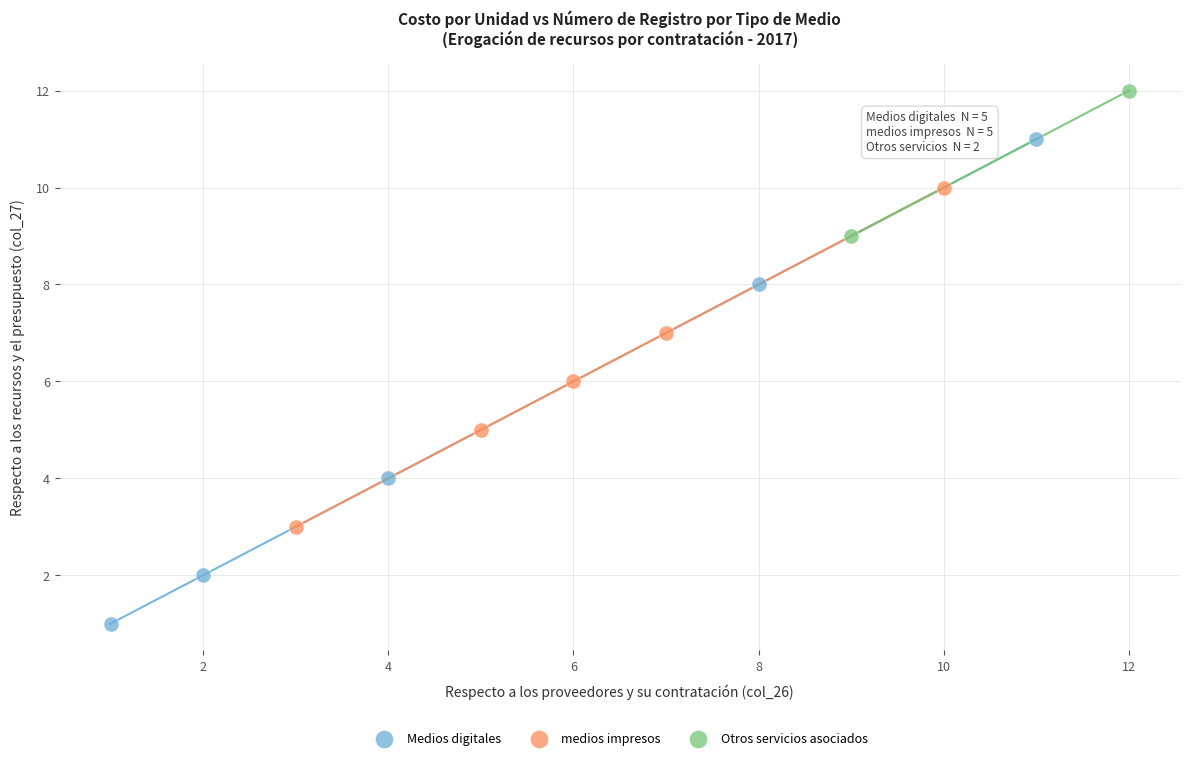

What are all the series names shown in the legend?

Medios digitales, medios impresos, Otros servicios asociados